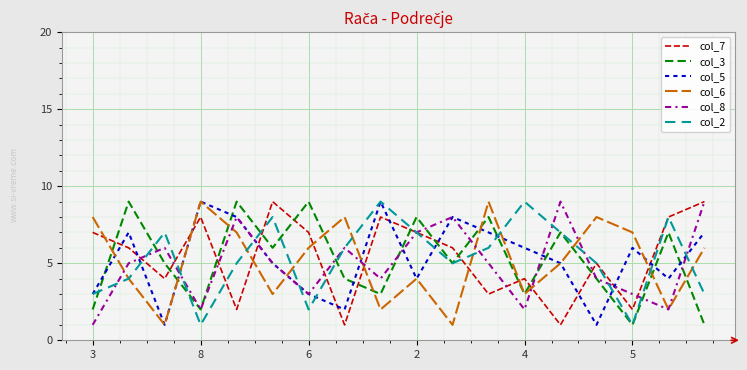

What is the greatest value displayed?

9